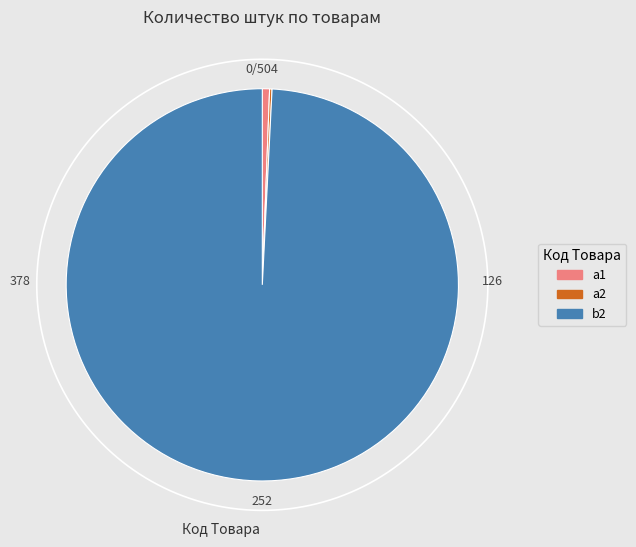

The a2 slice represents 1% of the pie. True or false?

False